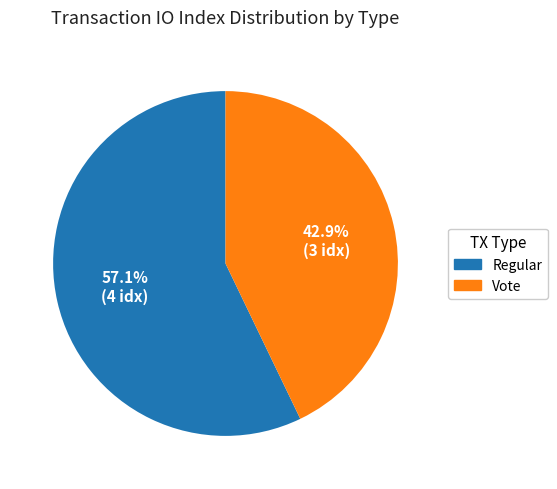

Count the number of slices in the pie.

2